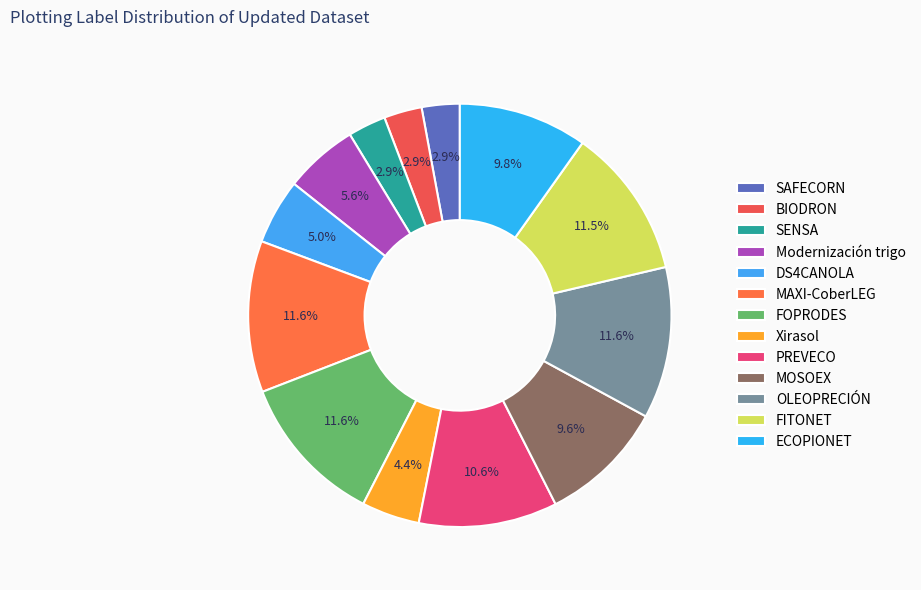

To the nearest percent, what percentage of the pie is FOPRODES?

12%